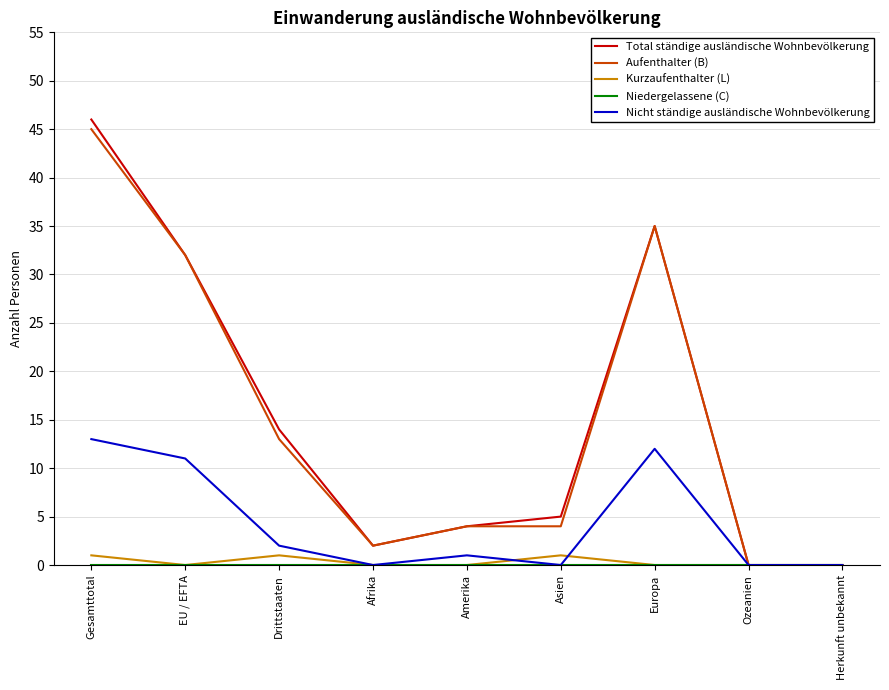

What is the spread (max minus min) of values at EU / EFTA?

32